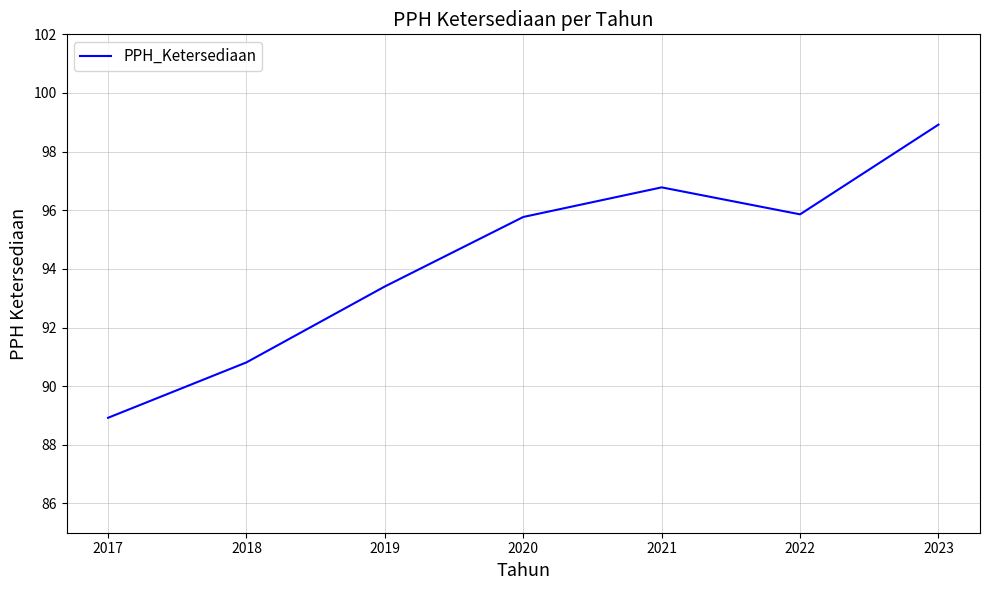

Which category has the lowest value across all series?

2017